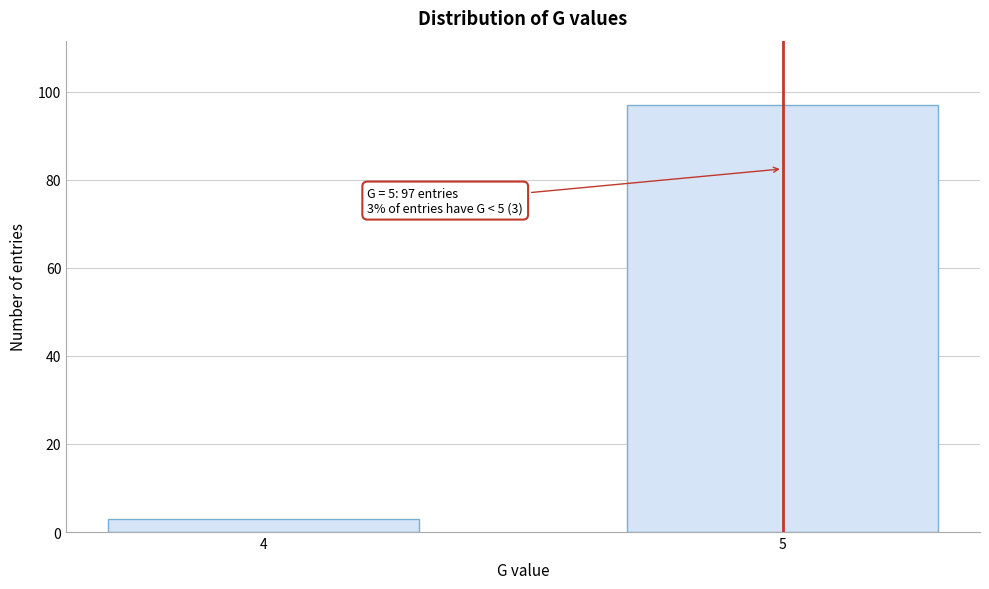

Reading left to right, transcribe all the data shown in this chart.

4=3	5=97